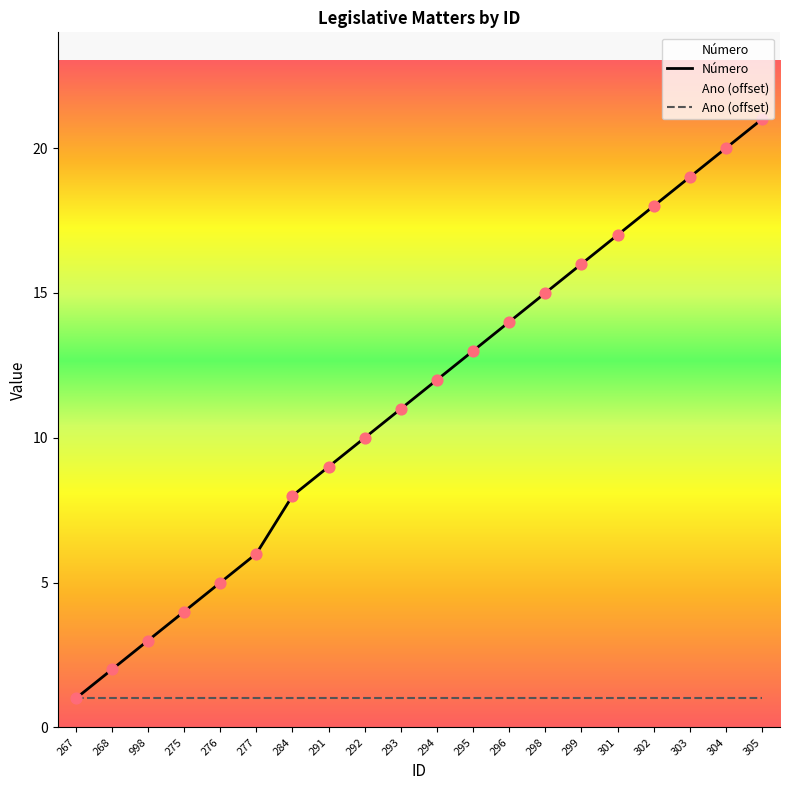

What is the change in value from 267 to 284?

+7